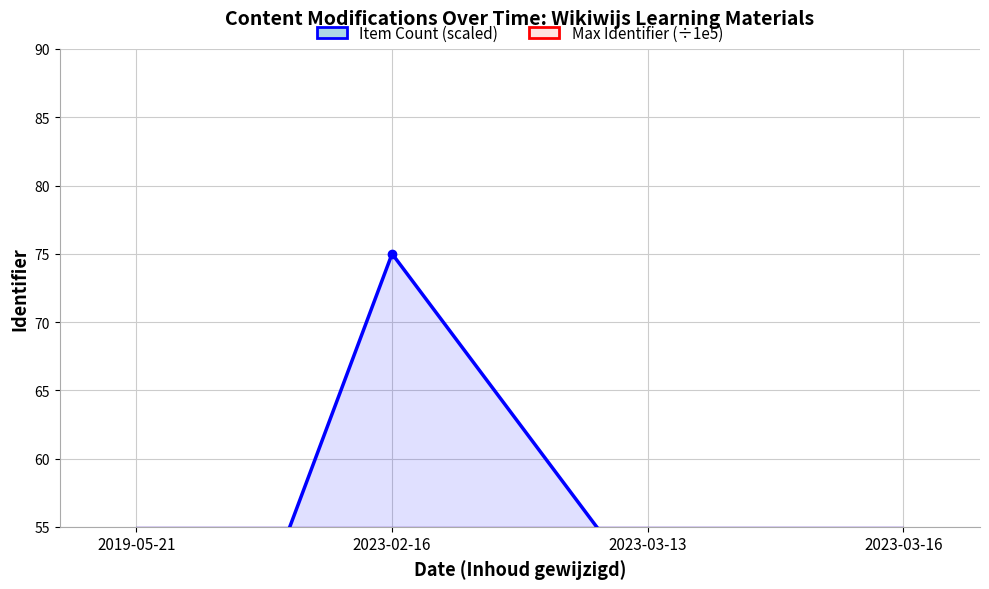

What position from the left is 2019-05-21?

1